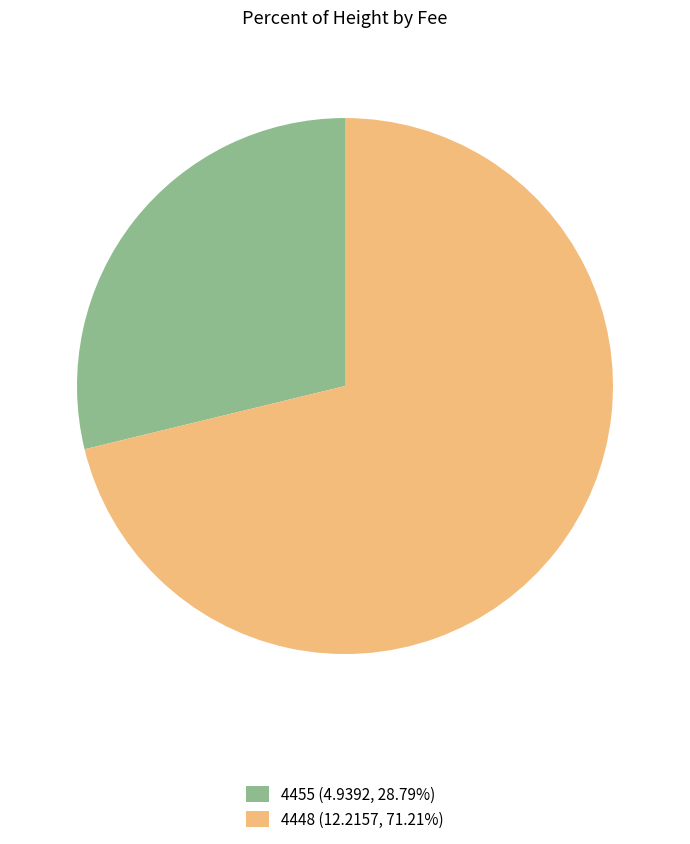

Is the sum of 4455 (4.9392, 28.79%) and 4448 (12.2157, 71.21%) greater than half?

Yes